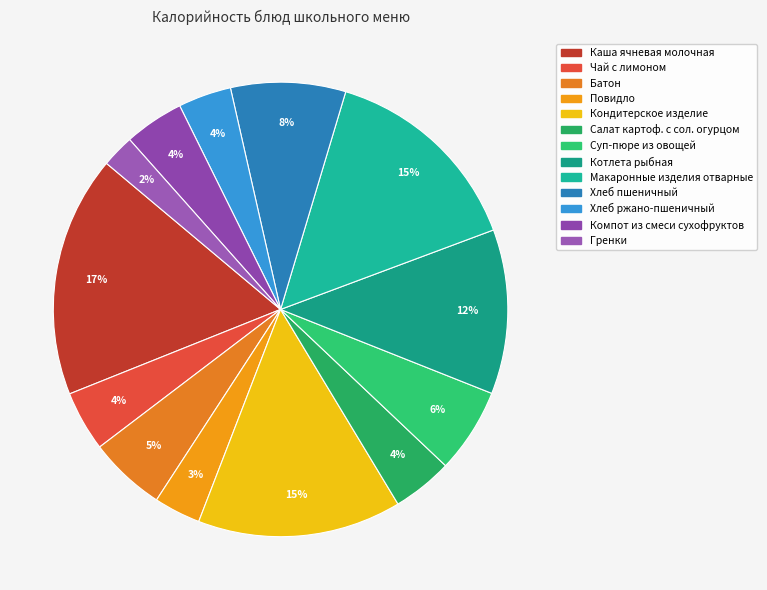

To the nearest percent, what portion does Гренки represent?

2%